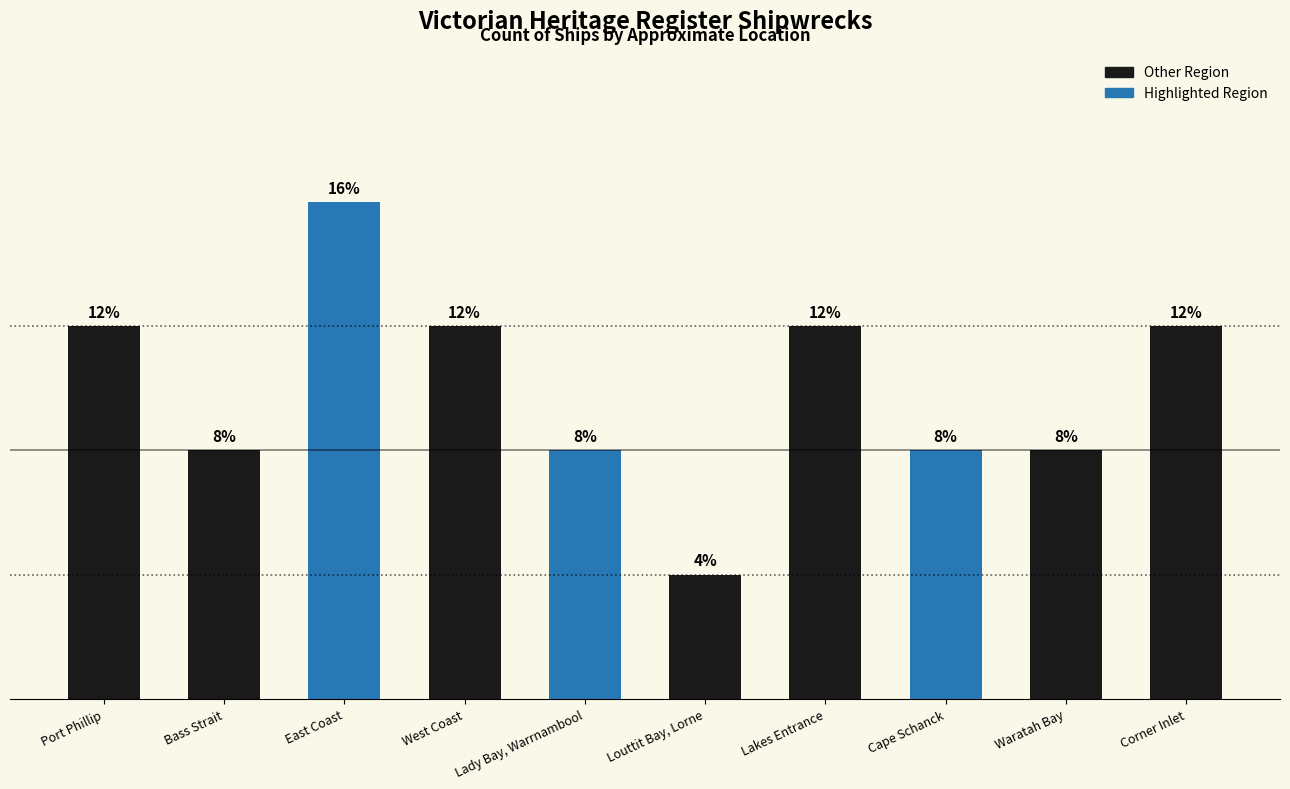

Are the bars horizontal?

No